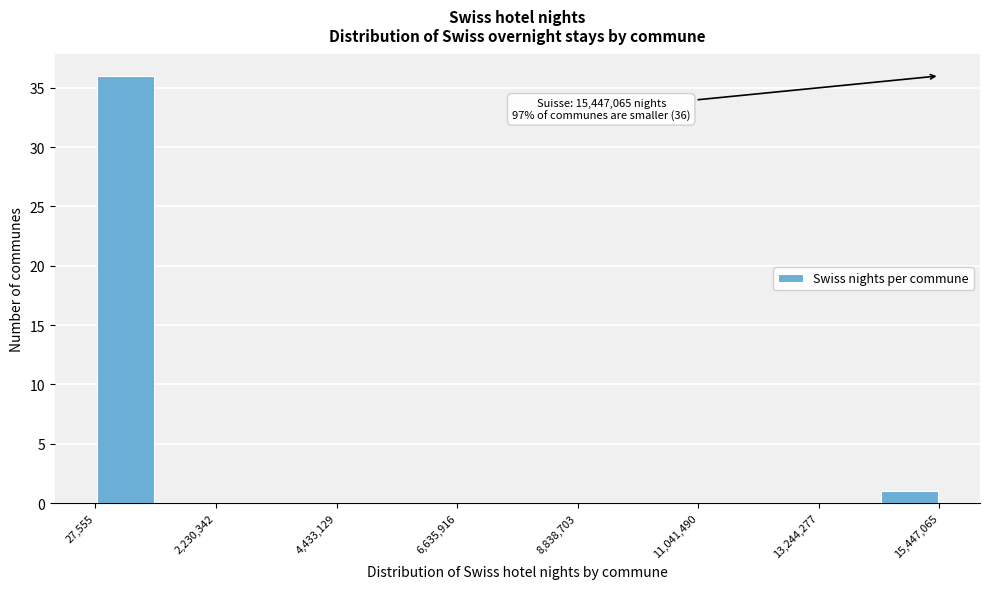

Read against the x-axis, roughly where is the centre of the tallest bar?

500000